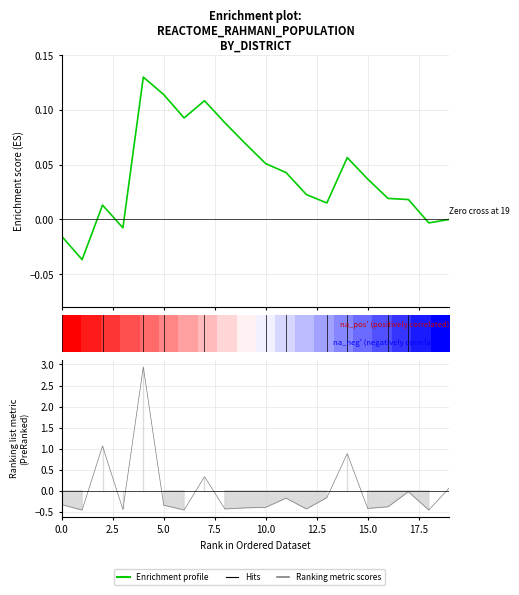

What is the label of the 11th point from the left?

10